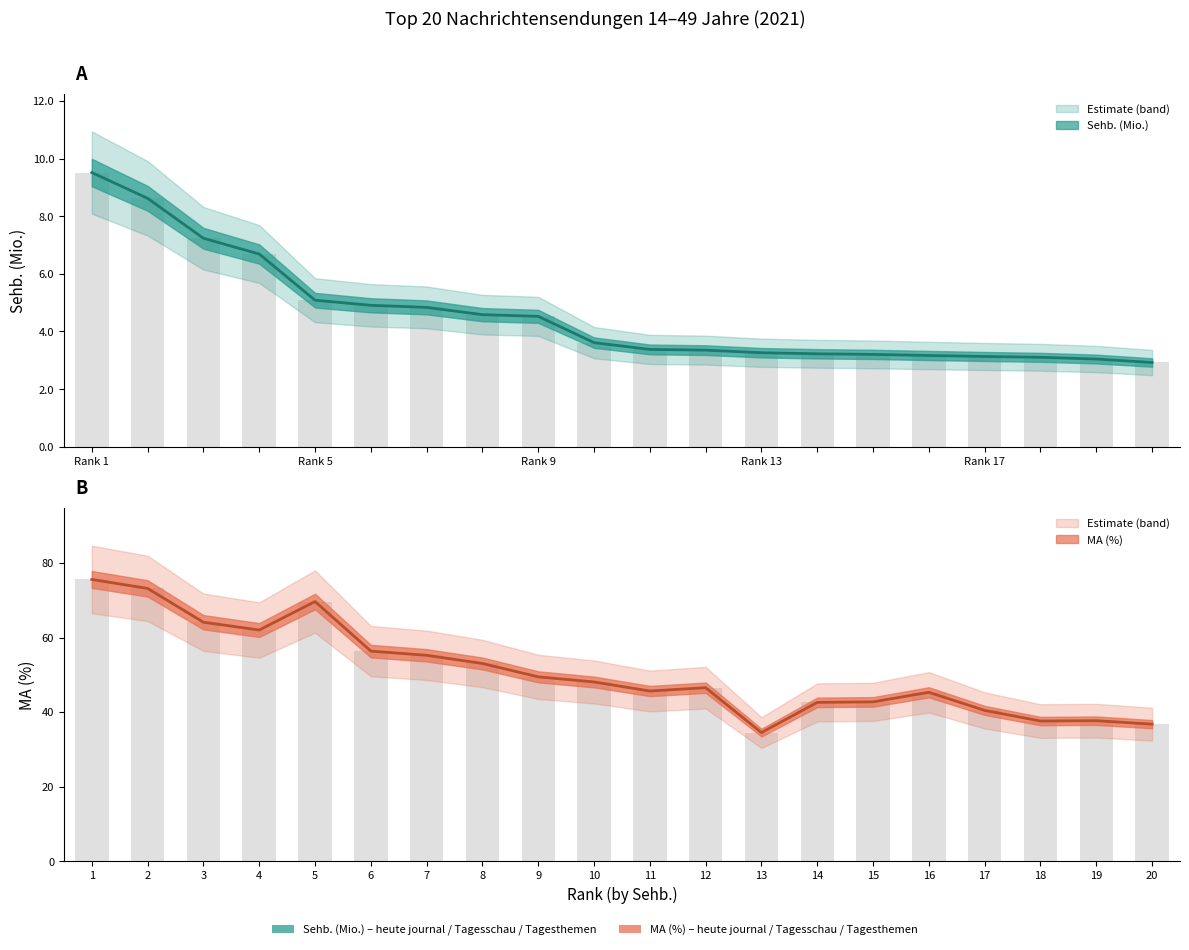

Rank the series by their average value, from highest to lowest.

MA (%), Sehb. (Mio.)